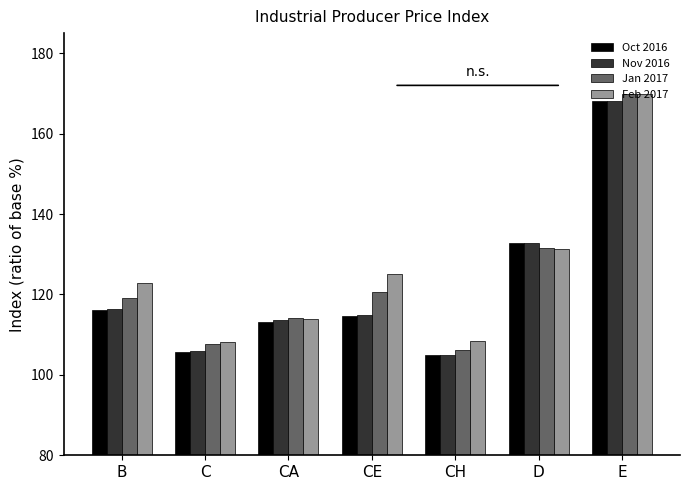

Where is Jan 2017 nearest to the value 138?

D